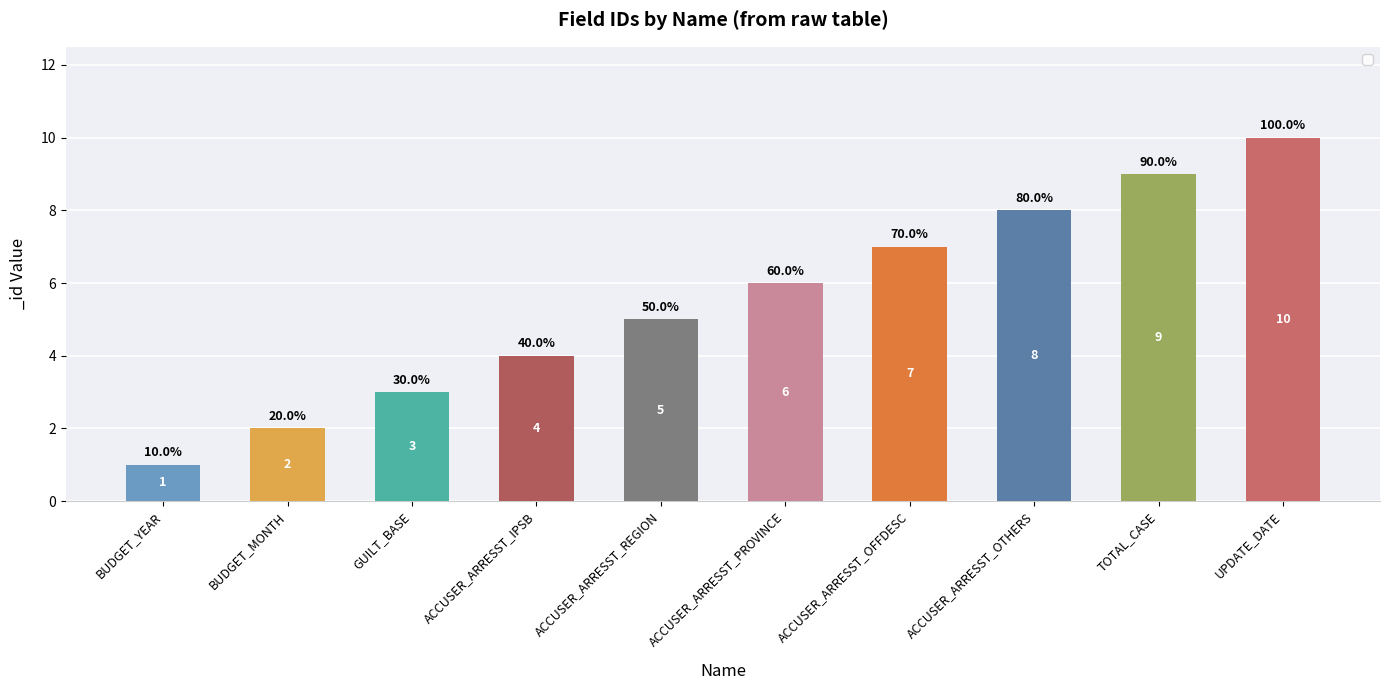

What position from the right is BUDGET_YEAR?

10